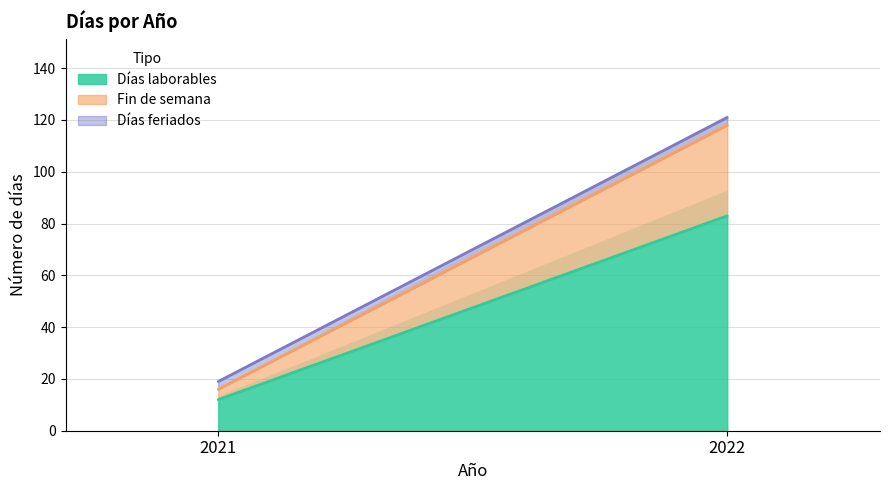

At which label does Días laborables reach its minimum?

2021